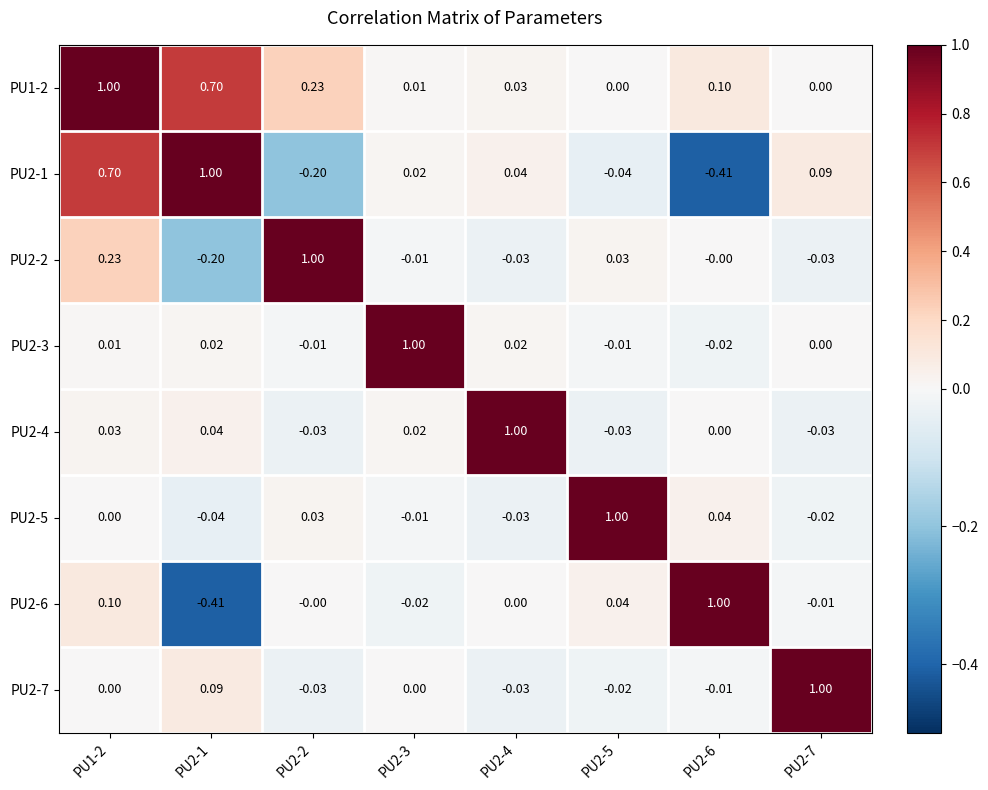

Is the value of PU1-2 at PU1-2 greater than the value of PU2-4 at PU2-3?

Yes